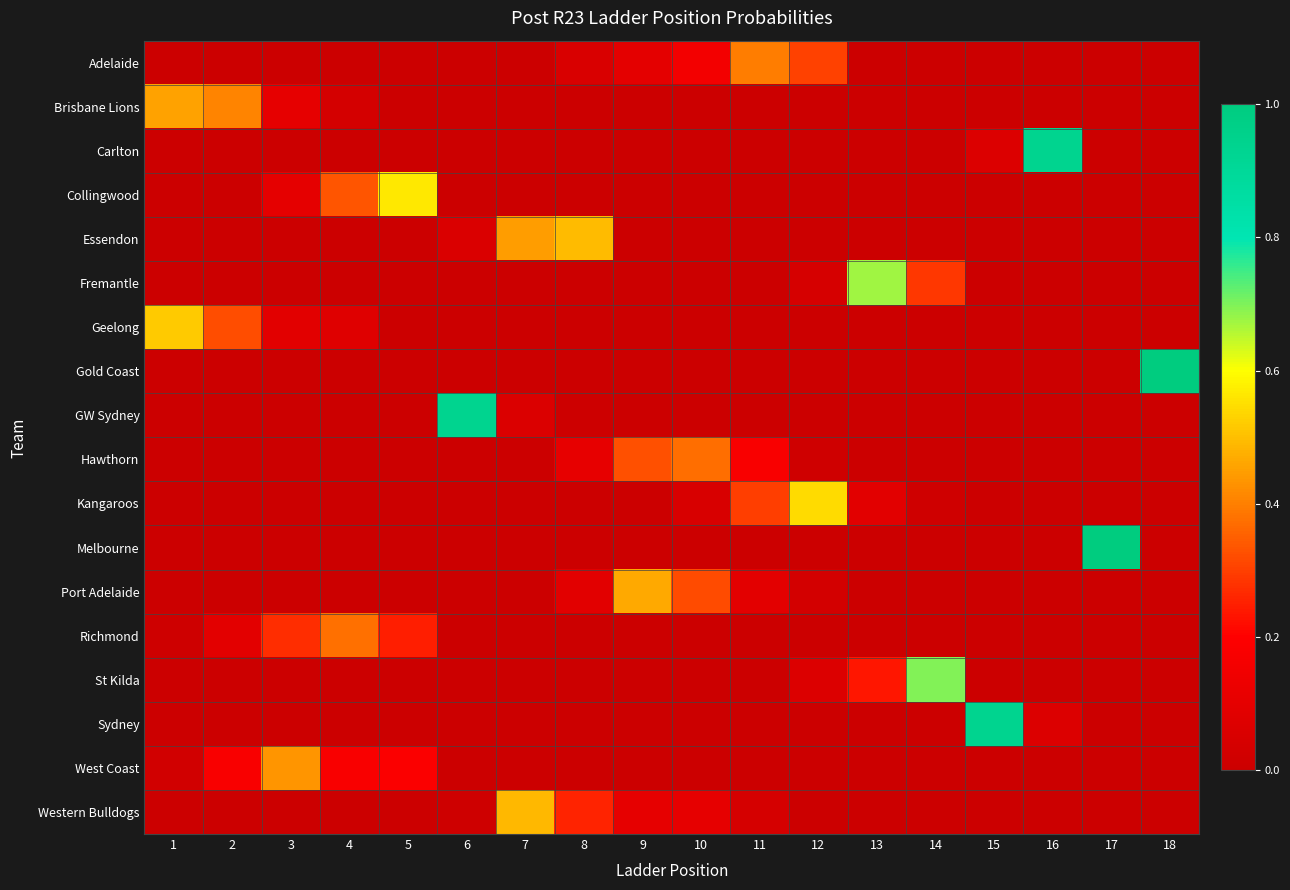

Reading left to right, list all the values displayed in this chart.

Adelaide: 1=0.0	2=0.0	3=0.0	4=0.0	5=0.0	6=0.0	7=0.0	8=0.1	9=0.1	10=0.2	11=0.4	12=0.3	13=0.0	14=0.0	15=0.0	16=0.0	17=0.0	18=0.0
Brisbane Lions: 1=0.5	2=0.4	3=0.1	4=0.0	5=0.0	6=0.0	7=0.0	8=0.0	9=0.0	10=0.0	11=0.0	12=0.0	13=0.0	14=0.0	15=0.0	16=0.0	17=0.0	18=0.0
Carlton: 1=0.0	2=0.0	3=0.0	4=0.0	5=0.0	6=0.0	7=0.0	8=0.0	9=0.0	10=0.0	11=0.0	12=0.0	13=0.0	14=0.0	15=0.1	16=0.9	17=0.0	18=0.0
Collingwood: 1=0.0	2=0.0	3=0.1	4=0.3	5=0.6	6=0.0	7=0.0	8=0.0	9=0.0	10=0.0	11=0.0	12=0.0	13=0.0	14=0.0	15=0.0	16=0.0	17=0.0	18=0.0
Essendon: 1=0.0	2=0.0	3=0.0	4=0.0	5=0.0	6=0.1	7=0.4	8=0.5	9=0.0	10=0.0	11=0.0	12=0.0	13=0.0	14=0.0	15=0.0	16=0.0	17=0.0	18=0.0
Fremantle: 1=0.0	2=0.0	3=0.0	4=0.0	5=0.0	6=0.0	7=0.0	8=0.0	9=0.0	10=0.0	11=0.0	12=0.0	13=0.7	14=0.3	15=0.0	16=0.0	17=0.0	18=0.0
Geelong: 1=0.5	2=0.3	3=0.1	4=0.1	5=0.0	6=0.0	7=0.0	8=0.0	9=0.0	10=0.0	11=0.0	12=0.0	13=0.0	14=0.0	15=0.0	16=0.0	17=0.0	18=0.0
Gold Coast: 1=0.0	2=0.0	3=0.0	4=0.0	5=0.0	6=0.0	7=0.0	8=0.0	9=0.0	10=0.0	11=0.0	12=0.0	13=0.0	14=0.0	15=0.0	16=0.0	17=0.0	18=1.0
GW Sydney: 1=0.0	2=0.0	3=0.0	4=0.0	5=0.0	6=0.9	7=0.1	8=0.0	9=0.0	10=0.0	11=0.0	12=0.0	13=0.0	14=0.0	15=0.0	16=0.0	17=0.0	18=0.0
Hawthorn: 1=0.0	2=0.0	3=0.0	4=0.0	5=0.0	6=0.0	7=0.0	8=0.1	9=0.3	10=0.4	11=0.2	12=0.0	13=0.0	14=0.0	15=0.0	16=0.0	17=0.0	18=0.0
Kangaroos: 1=0.0	2=0.0	3=0.0	4=0.0	5=0.0	6=0.0	7=0.0	8=0.0	9=0.0	10=0.0	11=0.3	12=0.5	13=0.1	14=0.0	15=0.0	16=0.0	17=0.0	18=0.0
Melbourne: 1=0.0	2=0.0	3=0.0	4=0.0	5=0.0	6=0.0	7=0.0	8=0.0	9=0.0	10=0.0	11=0.0	12=0.0	13=0.0	14=0.0	15=0.0	16=0.0	17=1.0	18=0.0
Port Adelaide: 1=0.0	2=0.0	3=0.0	4=0.0	5=0.0	6=0.0	7=0.0	8=0.1	9=0.5	10=0.3	11=0.1	12=0.0	13=0.0	14=0.0	15=0.0	16=0.0	17=0.0	18=0.0
Richmond: 1=0.0	2=0.1	3=0.3	4=0.4	5=0.2	6=0.0	7=0.0	8=0.0	9=0.0	10=0.0	11=0.0	12=0.0	13=0.0	14=0.0	15=0.0	16=0.0	17=0.0	18=0.0
St Kilda: 1=0.0	2=0.0	3=0.0	4=0.0	5=0.0	6=0.0	7=0.0	8=0.0	9=0.0	10=0.0	11=0.0	12=0.1	13=0.2	14=0.7	15=0.0	16=0.0	17=0.0	18=0.0
Sydney: 1=0.0	2=0.0	3=0.0	4=0.0	5=0.0	6=0.0	7=0.0	8=0.0	9=0.0	10=0.0	11=0.0	12=0.0	13=0.0	14=0.0	15=0.9	16=0.1	17=0.0	18=0.0
West Coast: 1=0.0	2=0.2	3=0.4	4=0.2	5=0.2	6=0.0	7=0.0	8=0.0	9=0.0	10=0.0	11=0.0	12=0.0	13=0.0	14=0.0	15=0.0	16=0.0	17=0.0	18=0.0
Western Bulldogs: 1=0.0	2=0.0	3=0.0	4=0.0	5=0.0	6=0.0	7=0.5	8=0.3	9=0.1	10=0.1	11=0.0	12=0.0	13=0.0	14=0.0	15=0.0	16=0.0	17=0.0	18=0.0